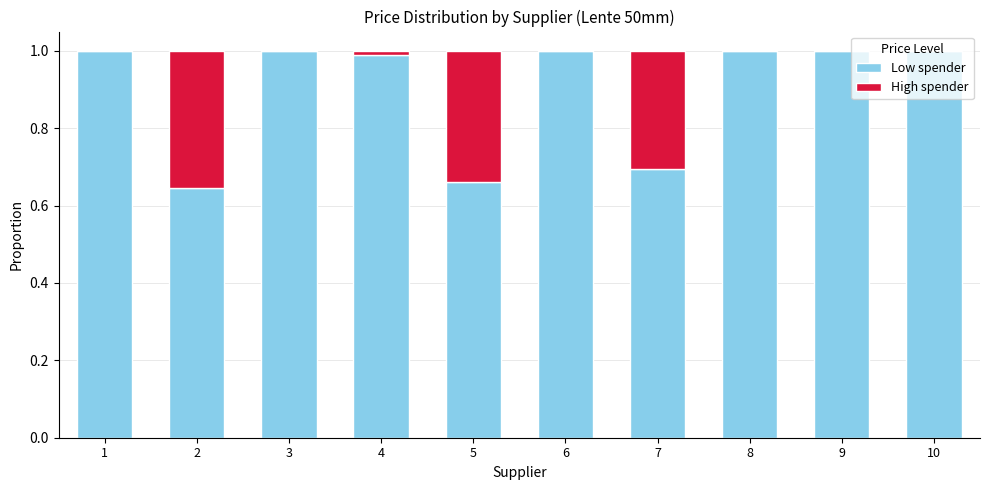

True or false: Low spender has a value of 1.7 at 3.

False